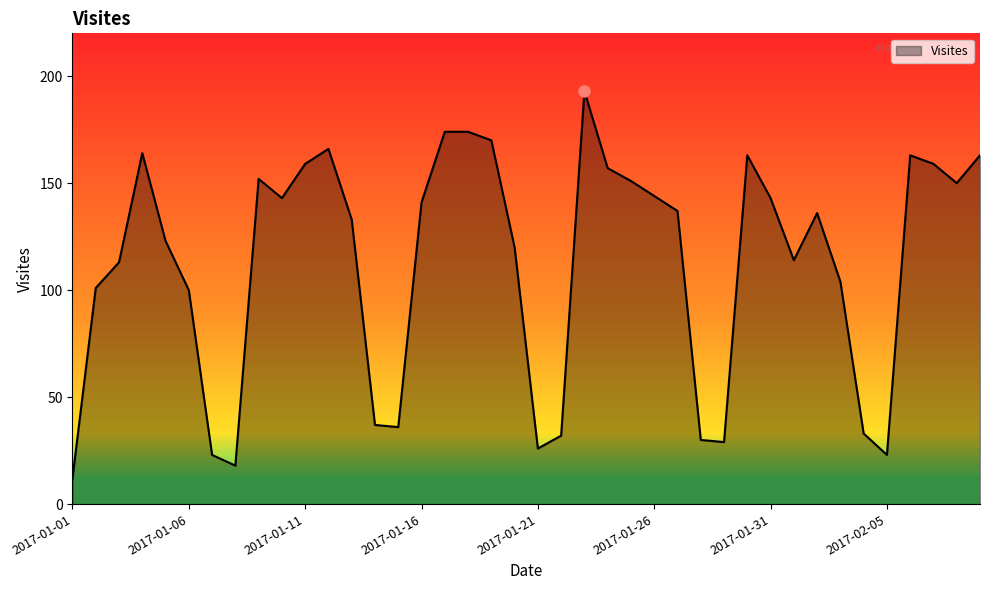

What is the difference between the second highest and minimum values?

162